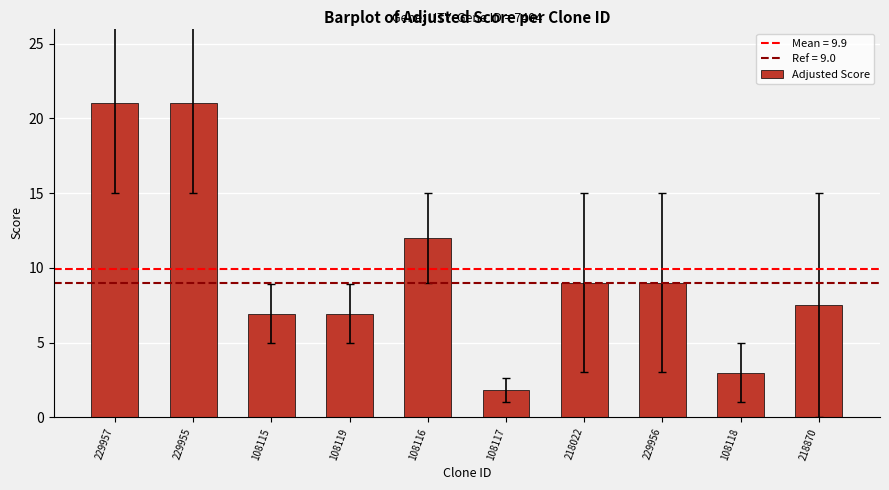

At which label is the value closest to 11?

108116